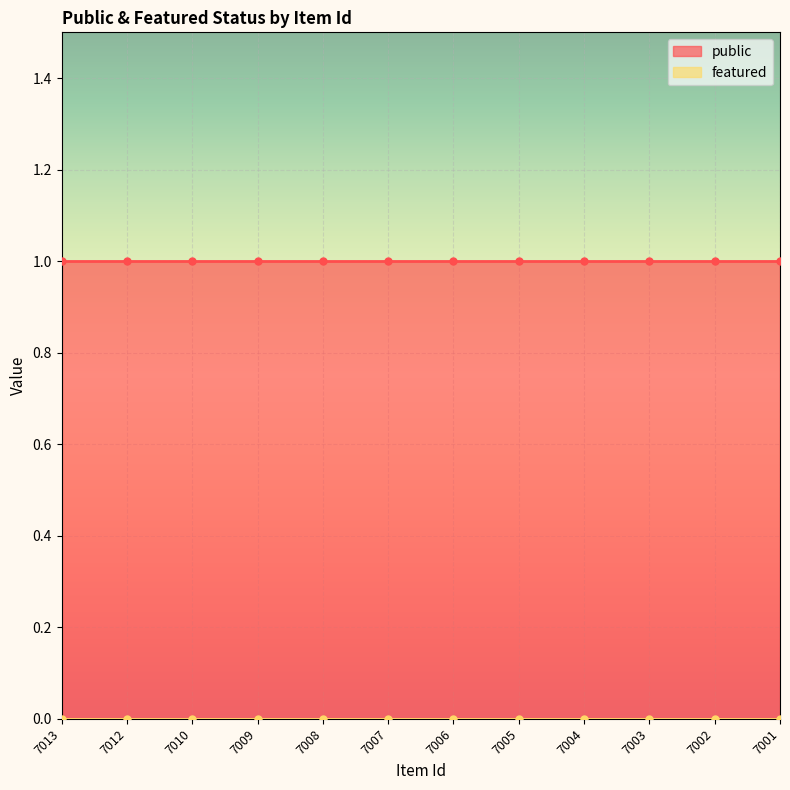

Does the chart display data point markers on the line(s)?

No